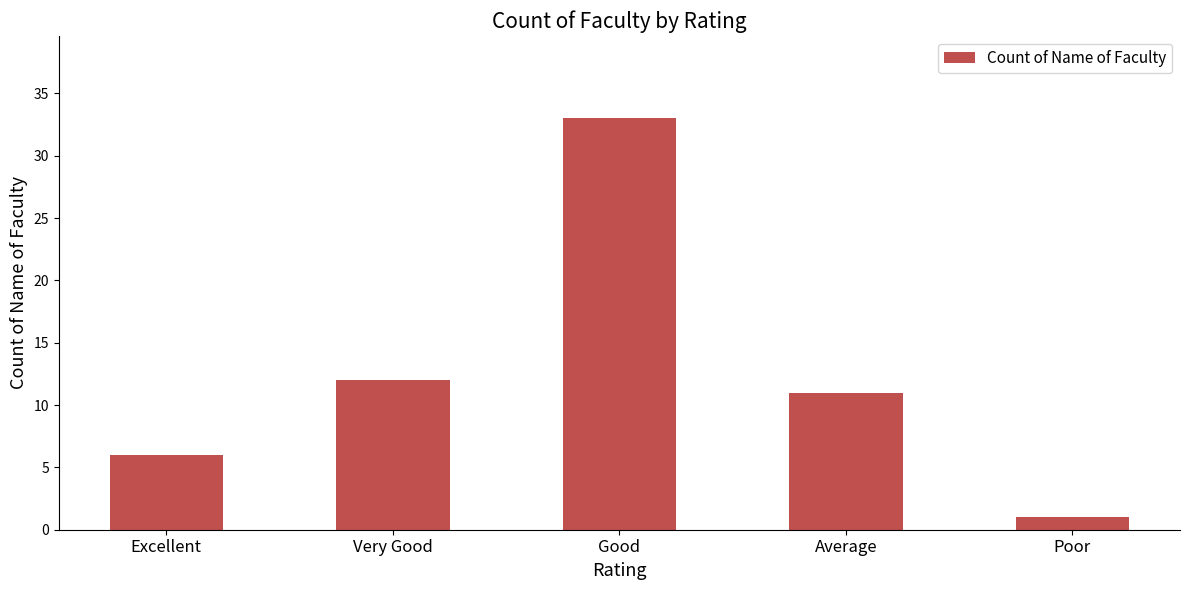

Rank the categories by value from lowest to highest.

Poor, Excellent, Average, Very Good, Good